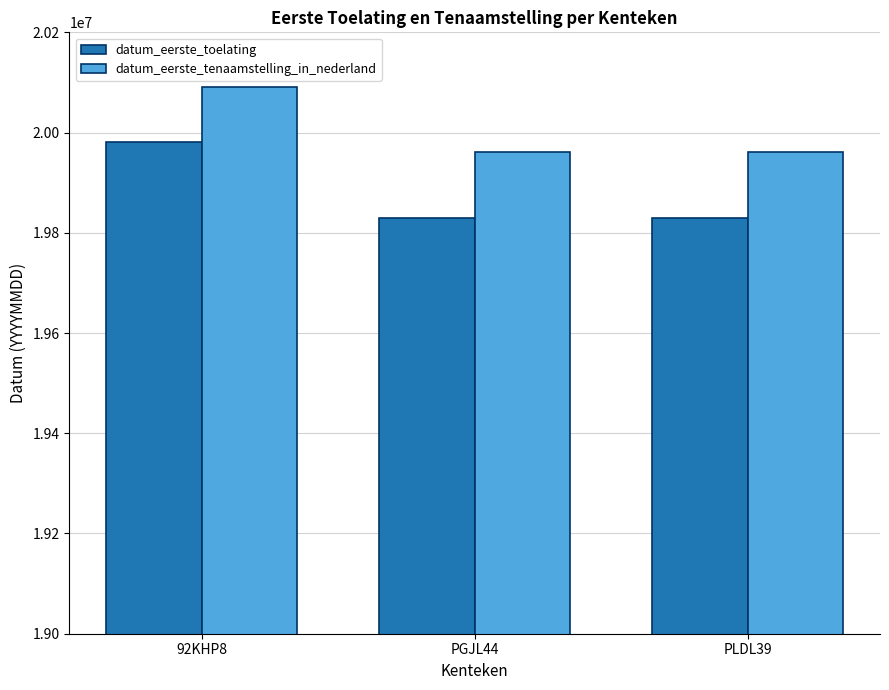

What is the value of the datum_eerste_tenaamstelling_in_nederland bar at the 3rd from the left?

19960903